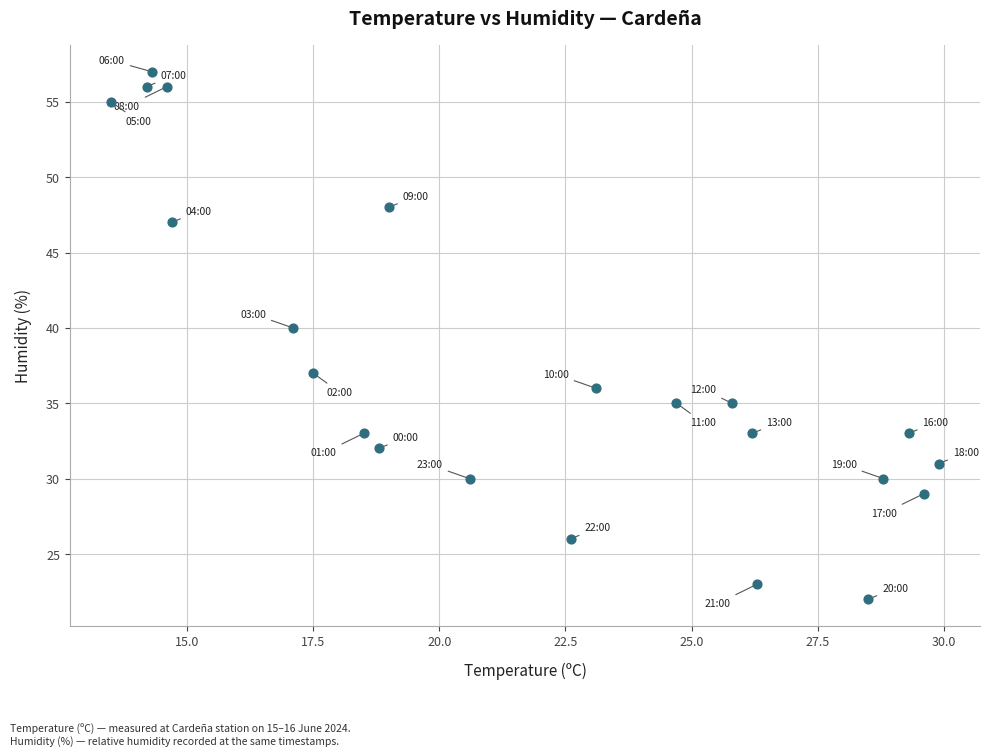

What is the range of Y values (max minus min)?

35